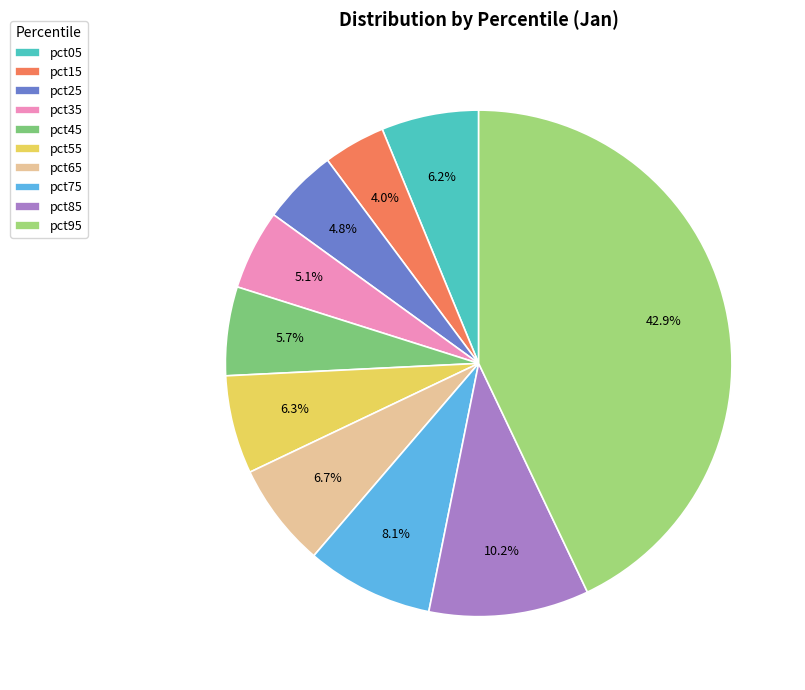

Which has a higher value, pct75 or pct55?

pct75